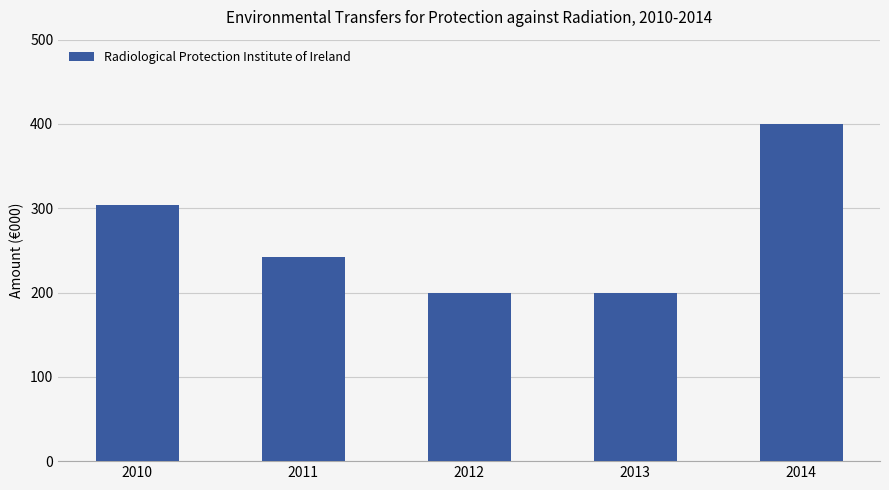

Read the value at 2014.

400